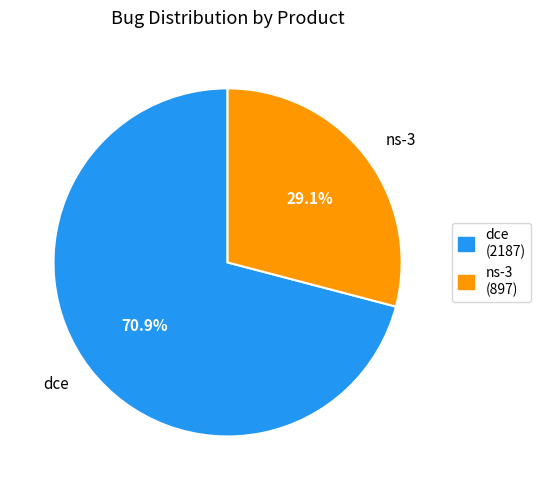

Count the number of slices in the pie.

2